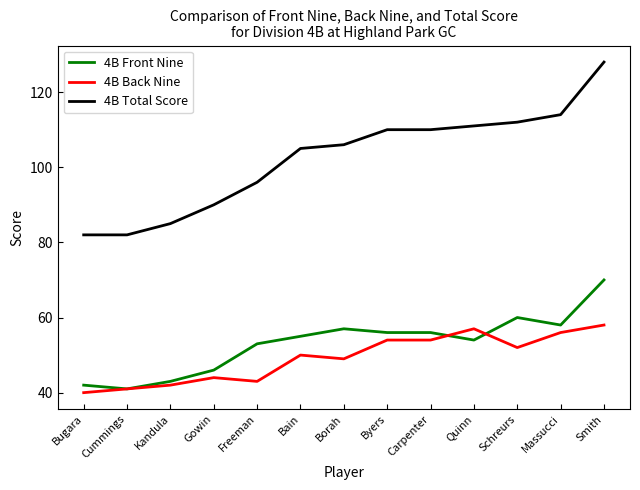

What is the spread (max minus min) of values at Freeman?

53